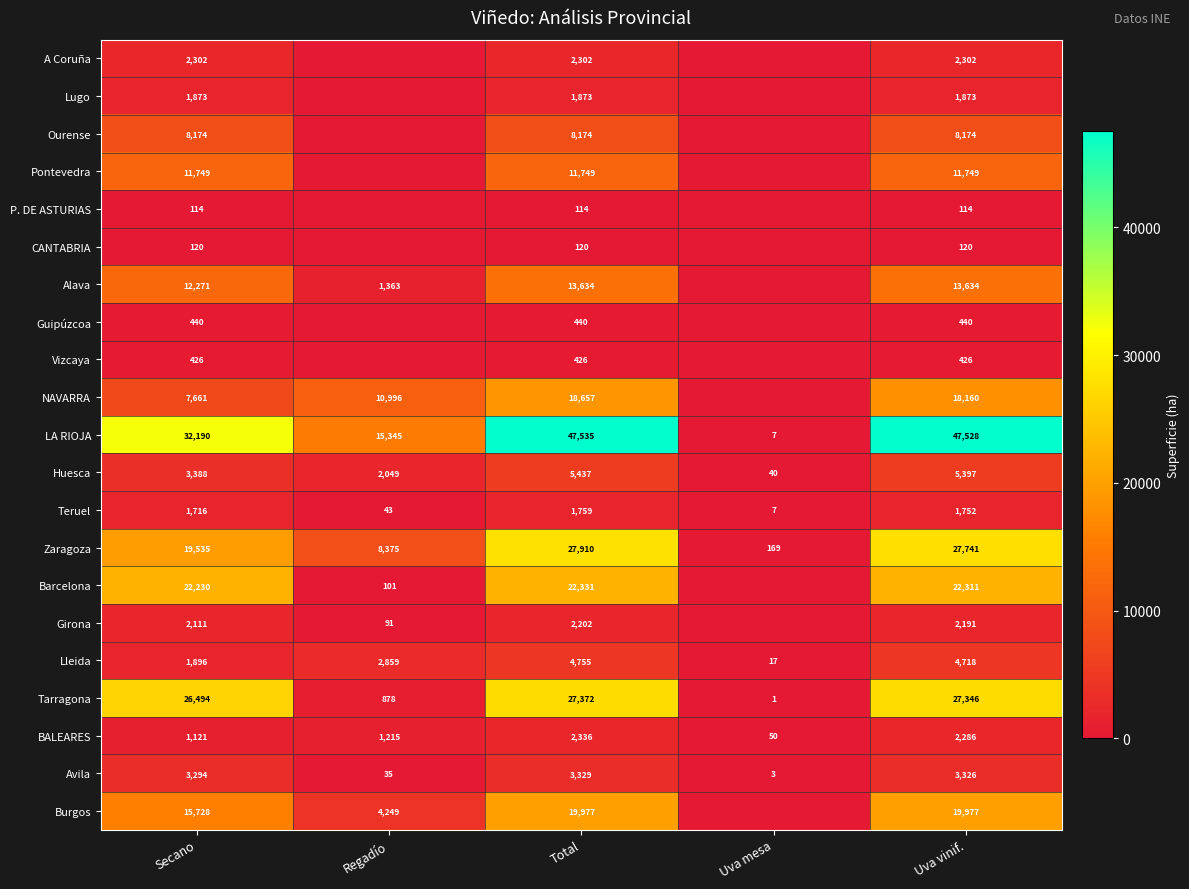

The value of Tarragona at Regadío is 544. True or false?

False